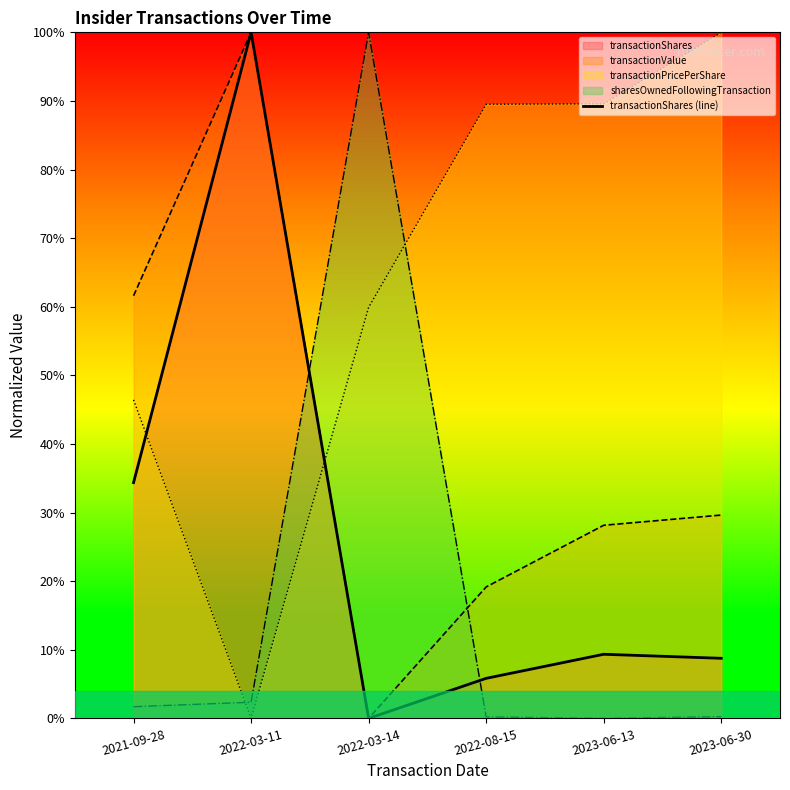

Which has a higher value, 2022-03-14 or 2023-06-30?

2023-06-30